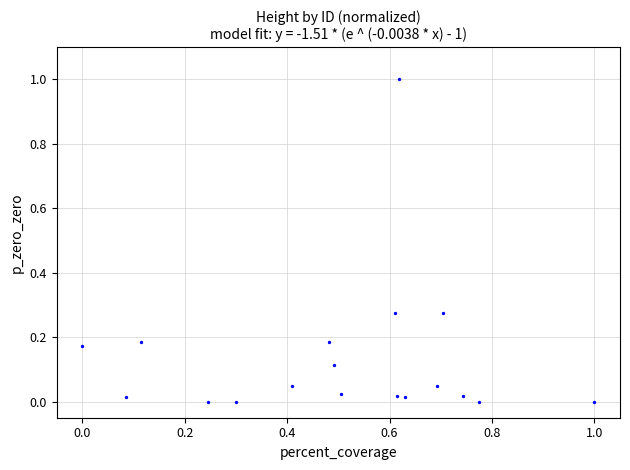

What is the range of X values (max minus min)?

1.0